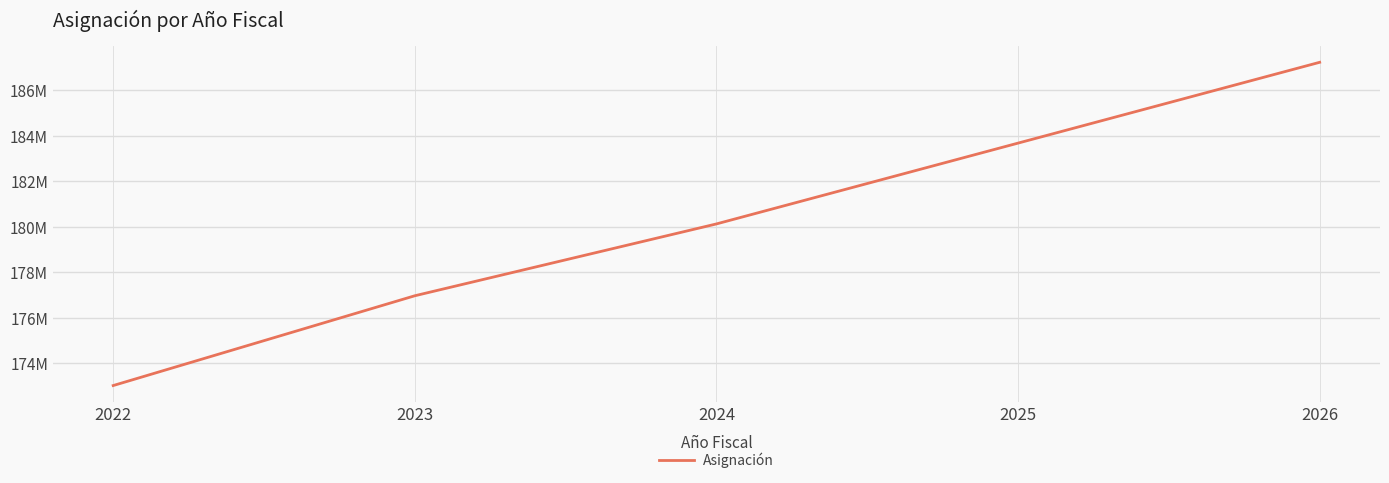

At which label does the data first exceed 180120000?

2025